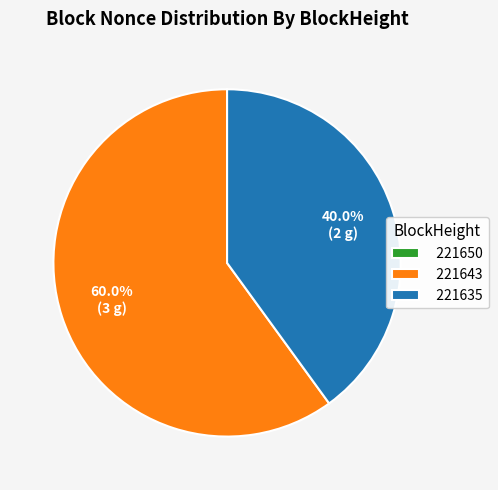

Between 221635 and 221643, which is larger?

221643